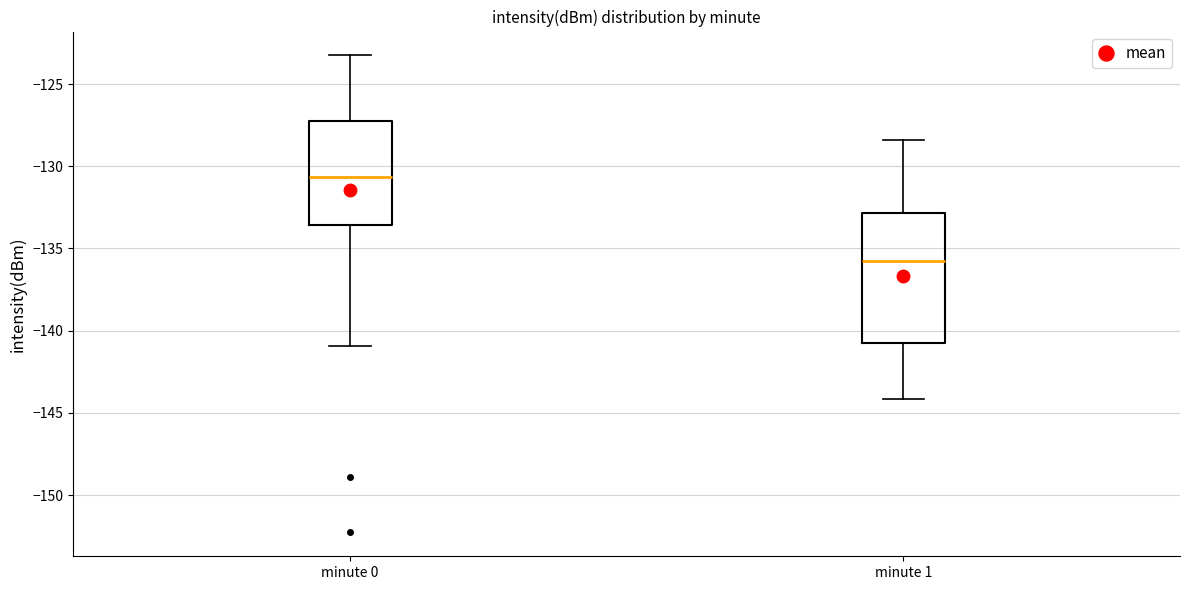

Comparing the boxes themselves (not the whiskers), which one is the tallest?

minute 1